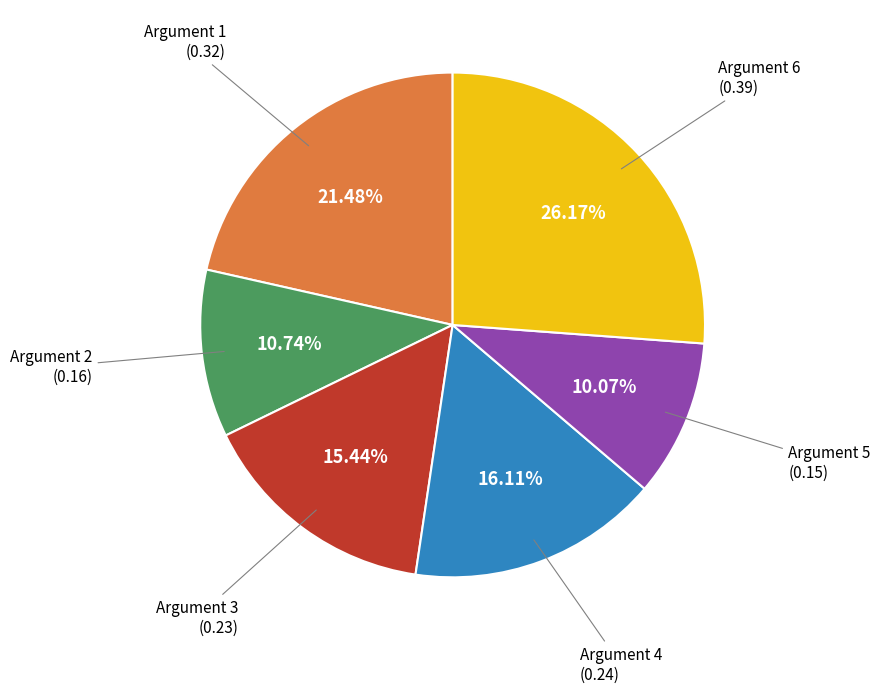

Does any single category account for the majority?

No